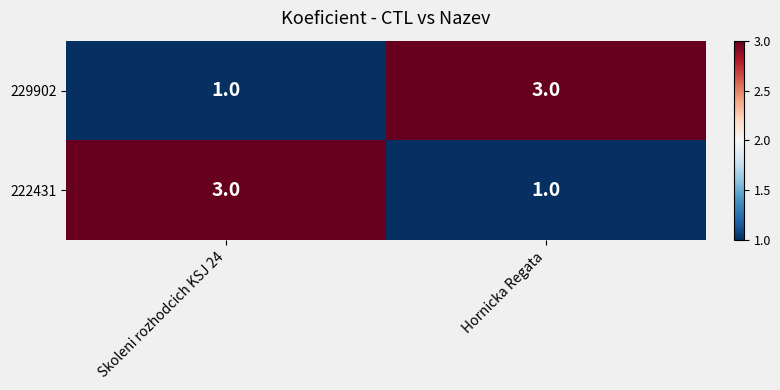

At which label does 229902 reach its peak?

Hornicka Regata